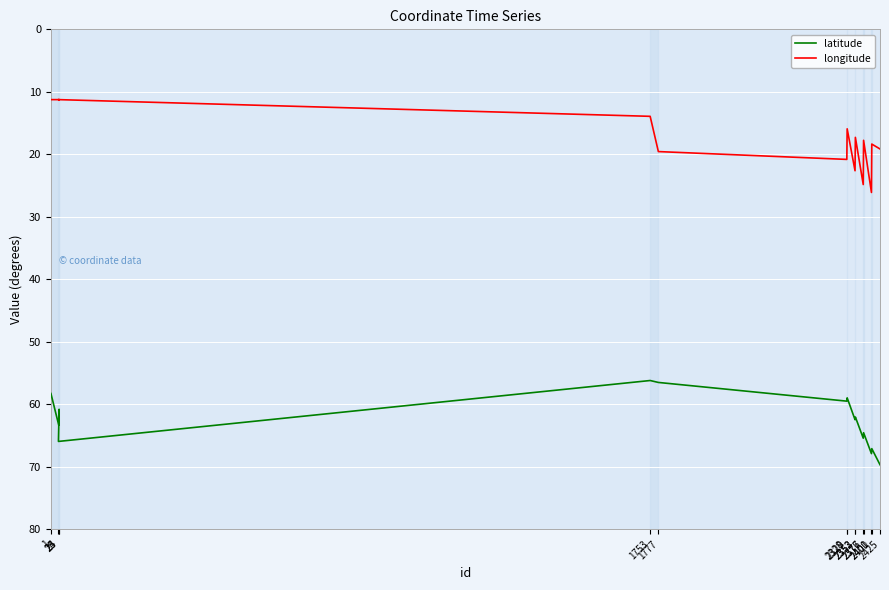

Reading left to right, transcribe all the data shown in this chart.

latitude: 1=58.3	24=63.4	25=60.8	23=66.0	1753=56.2	1777=56.5	2328=59.5	2329=59.0	2352=62.5	2353=62.0	2376=65.4	2377=64.6	2400=67.9	2401=67.1	2425=69.7
longitude: 1=11.2	24=11.2	25=11.2	23=11.2	1753=13.9	1777=19.6	2328=20.8	2329=15.9	2352=22.6	2353=17.3	2376=24.8	2377=17.8	2400=26.1	2401=18.4	2425=19.1